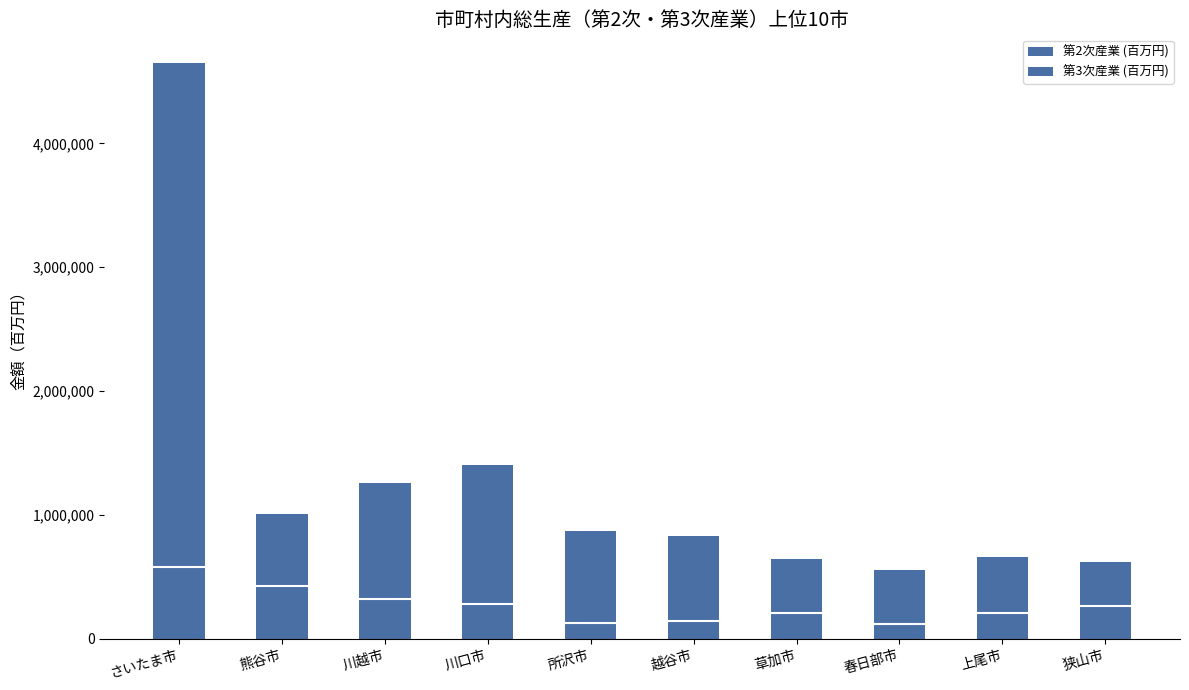

The 第3次産業 (百万円) series shows 360774 at 狭山市. True or false?

True